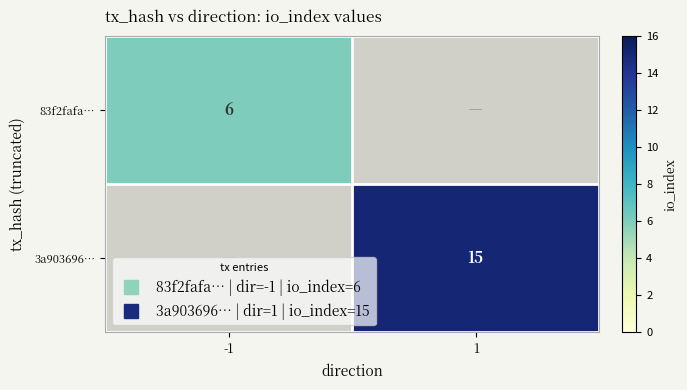

Which label corresponds to the smallest value in the chart?

-1